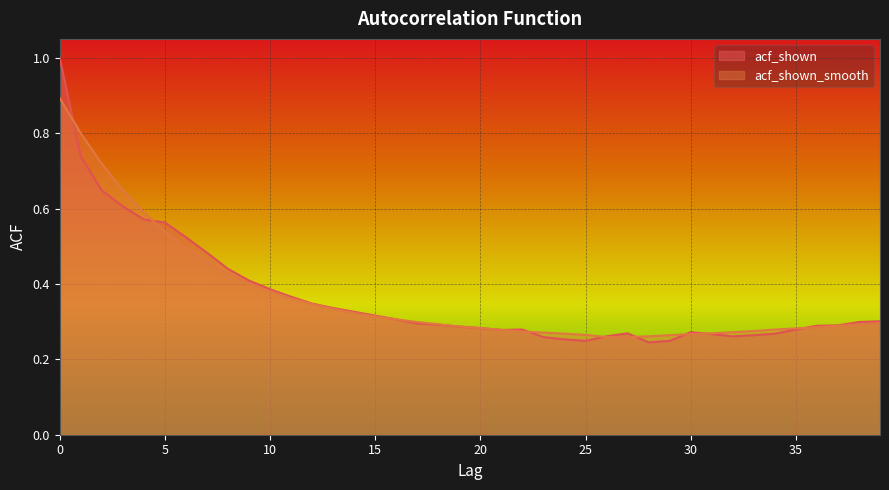

List the series in order of their overall mean, highest first.

acf_shown_smooth, acf_shown